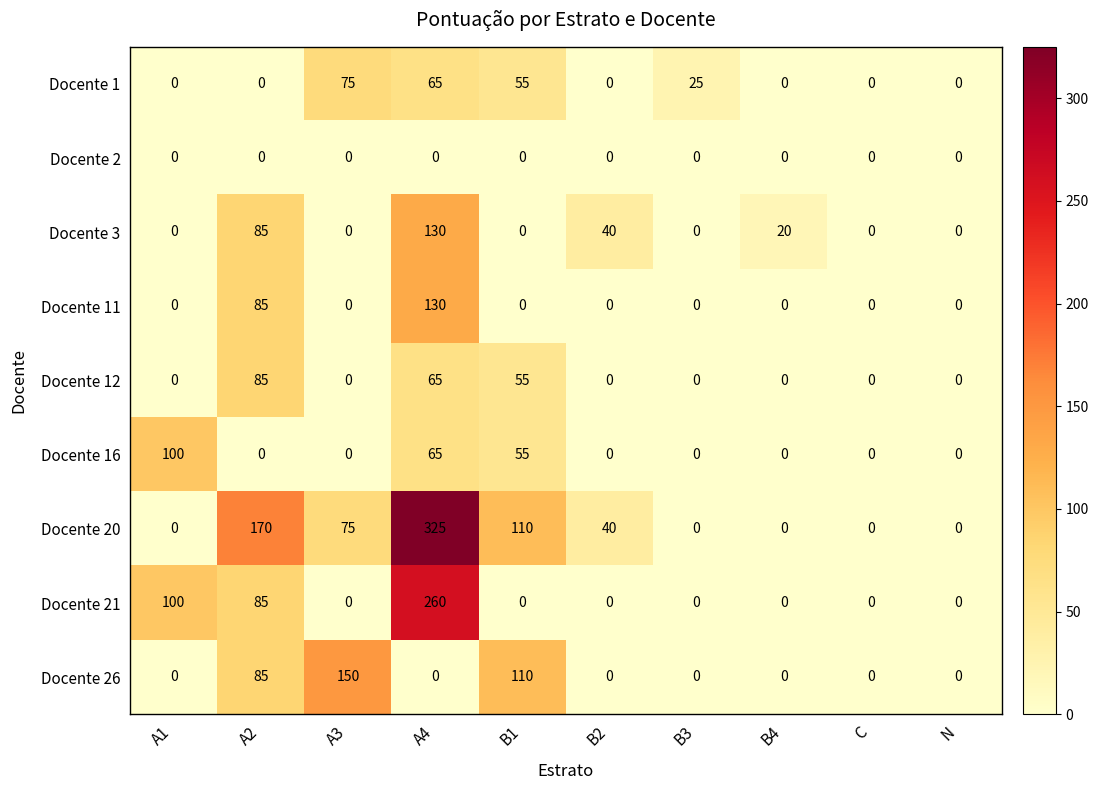

Which series has the largest total across all categories?

Docente 20